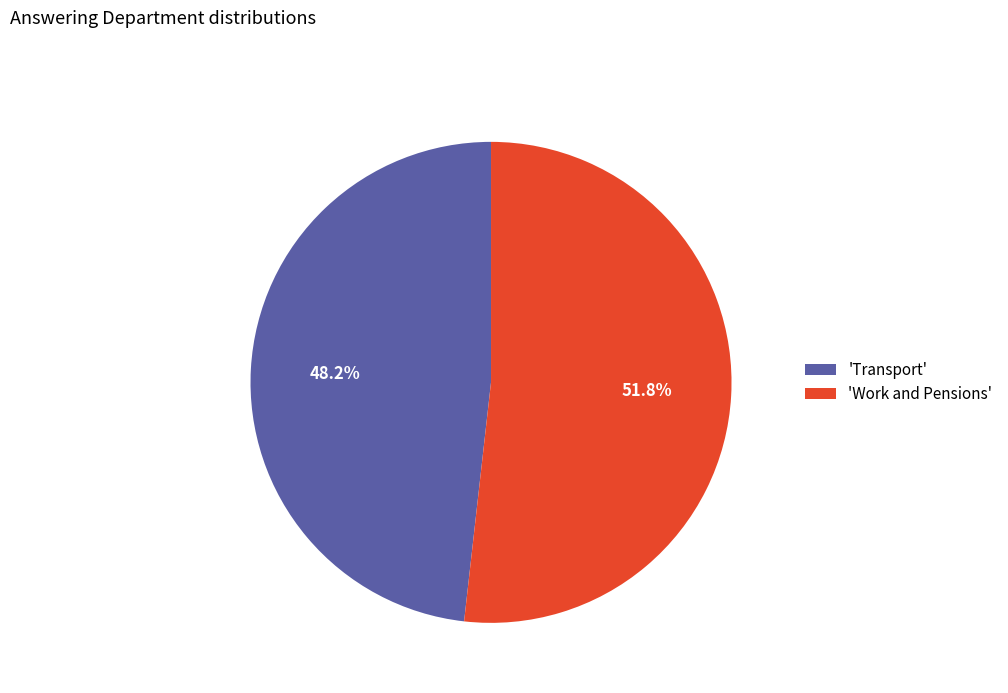

Which category has the biggest portion of the pie?

'Work and Pensions'